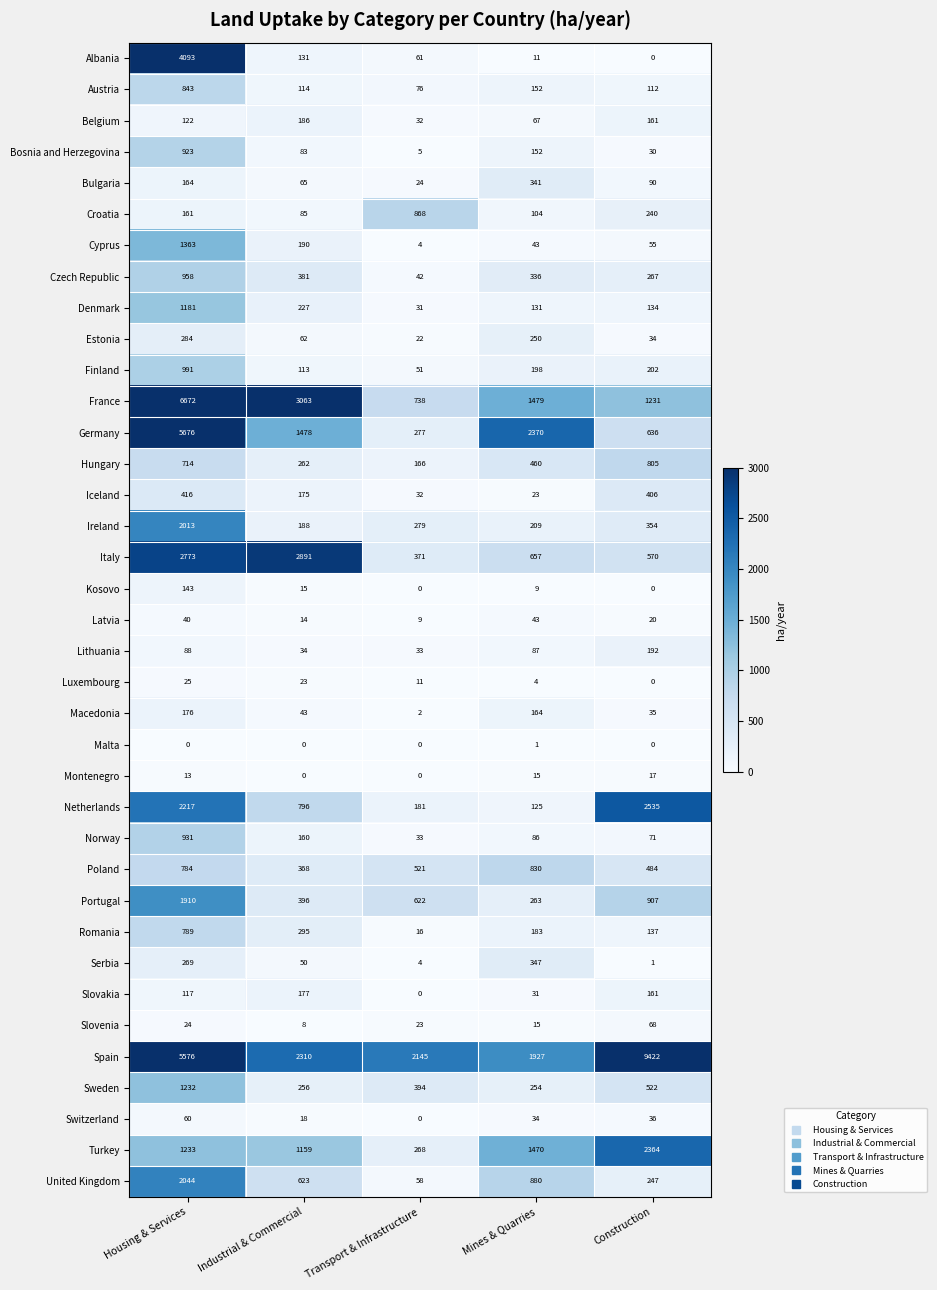

At which label does Latvia reach its minimum?

Transport & Infrastructure